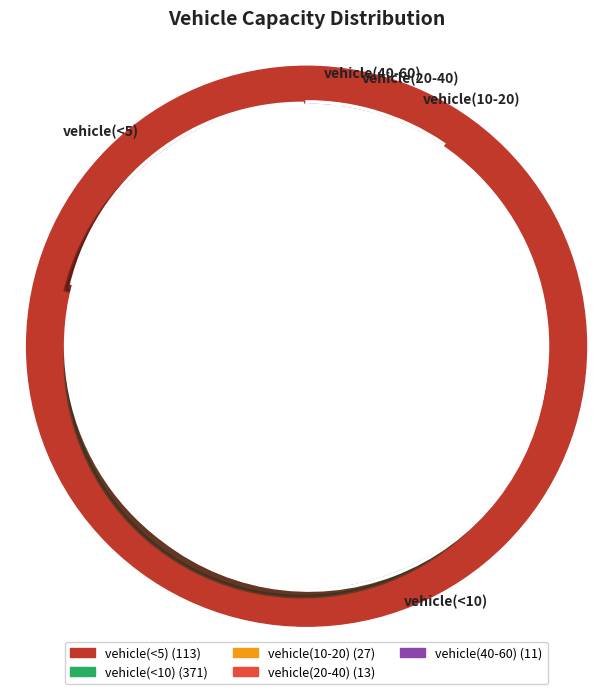

Which slice is the largest?

vehicle(<10)